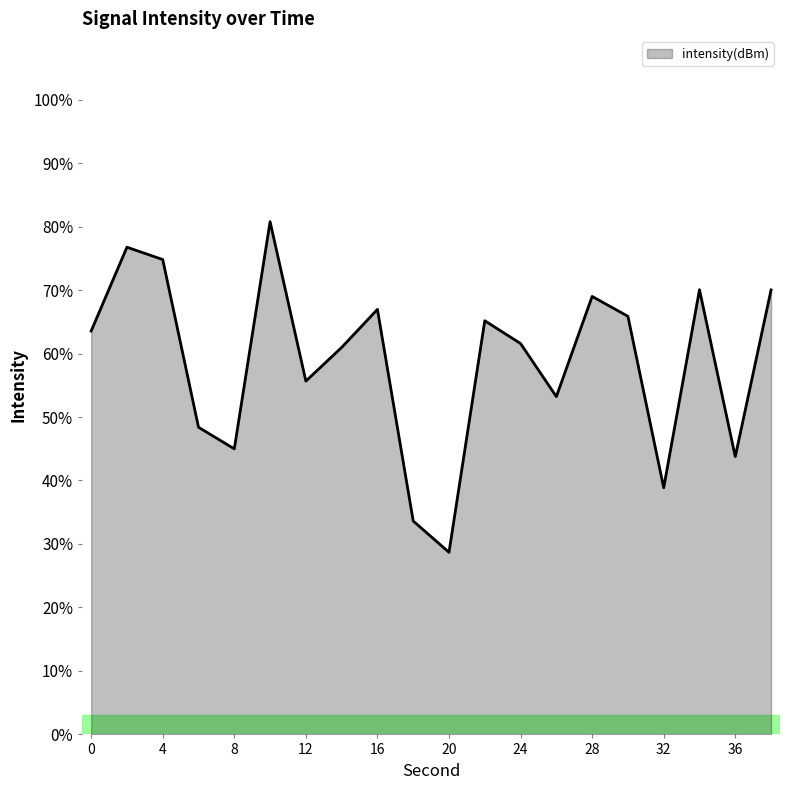

What is the greatest value displayed?

80.8